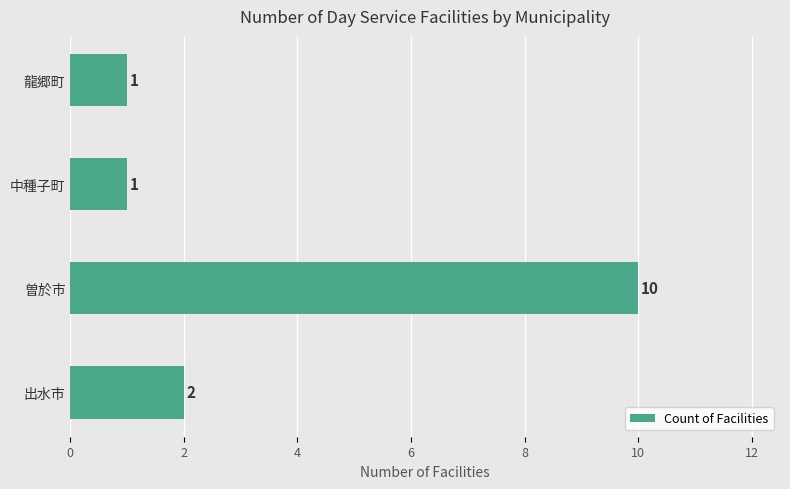

How many values are between 1 and 10?

4